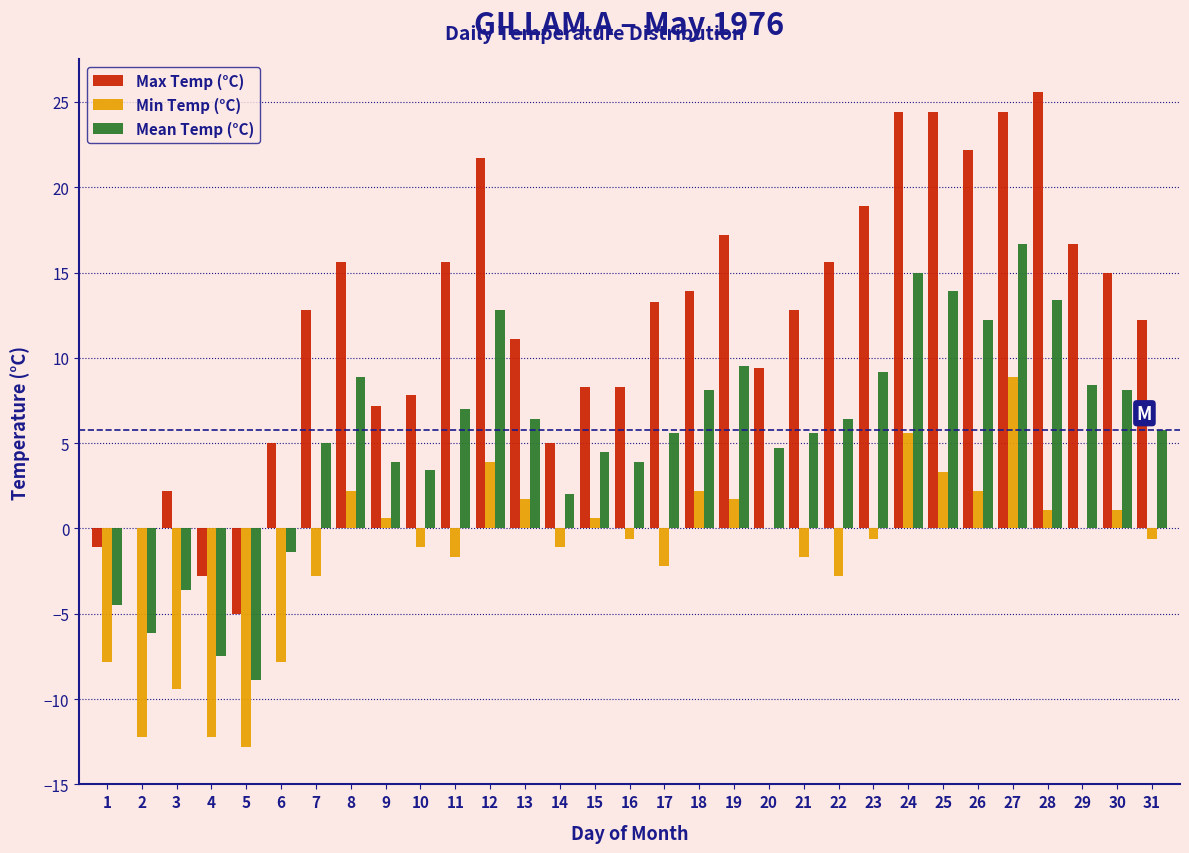

Between 1 and 29, which series saw the biggest shift?

Max Temp (°C)